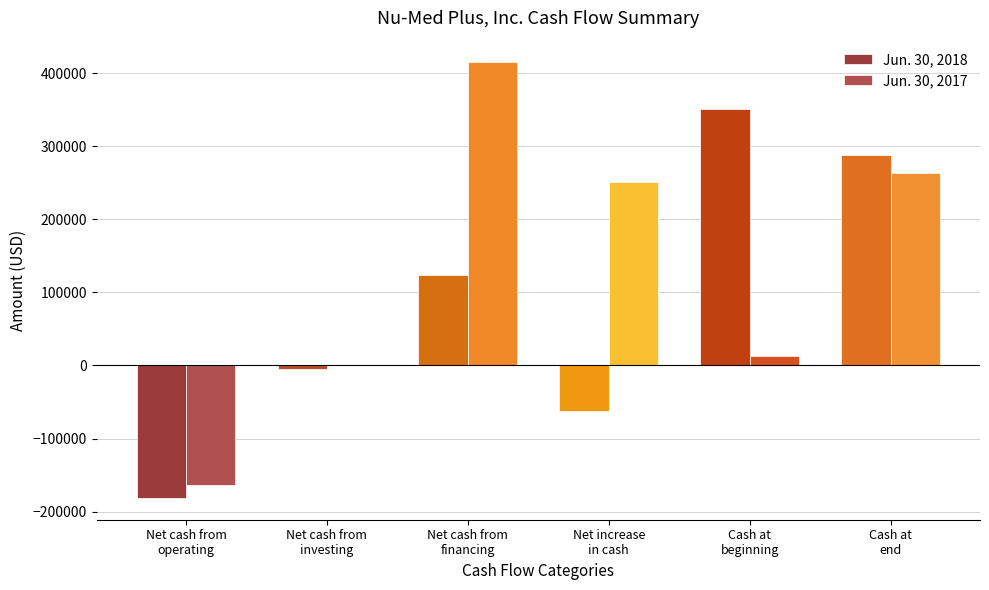

Rank the categories by Jun. 30, 2017 value from highest to lowest.

Net cash from
financing, Cash at
end, Net increase
in cash, Cash at
beginning, Net cash from
investing, Net cash from
operating